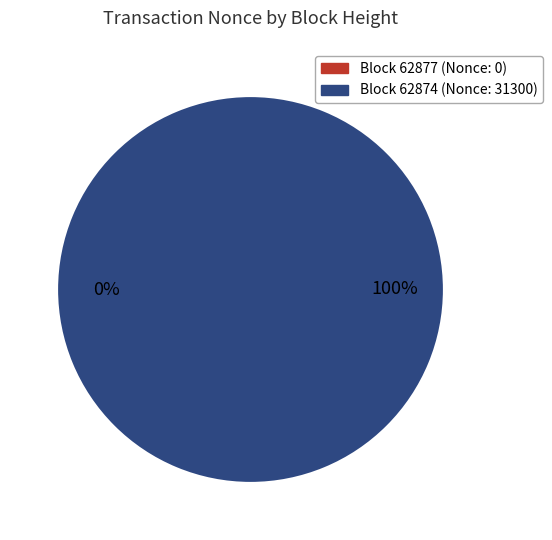

Is it true that 62877 is 0% of the pie?

True